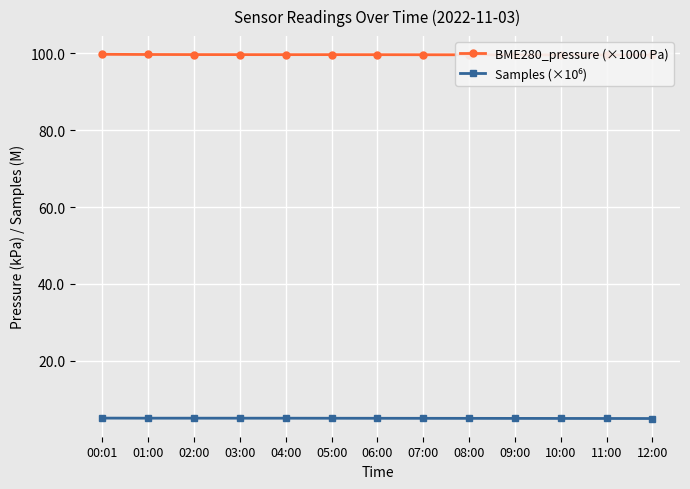

What position from the right is 11:00?

2